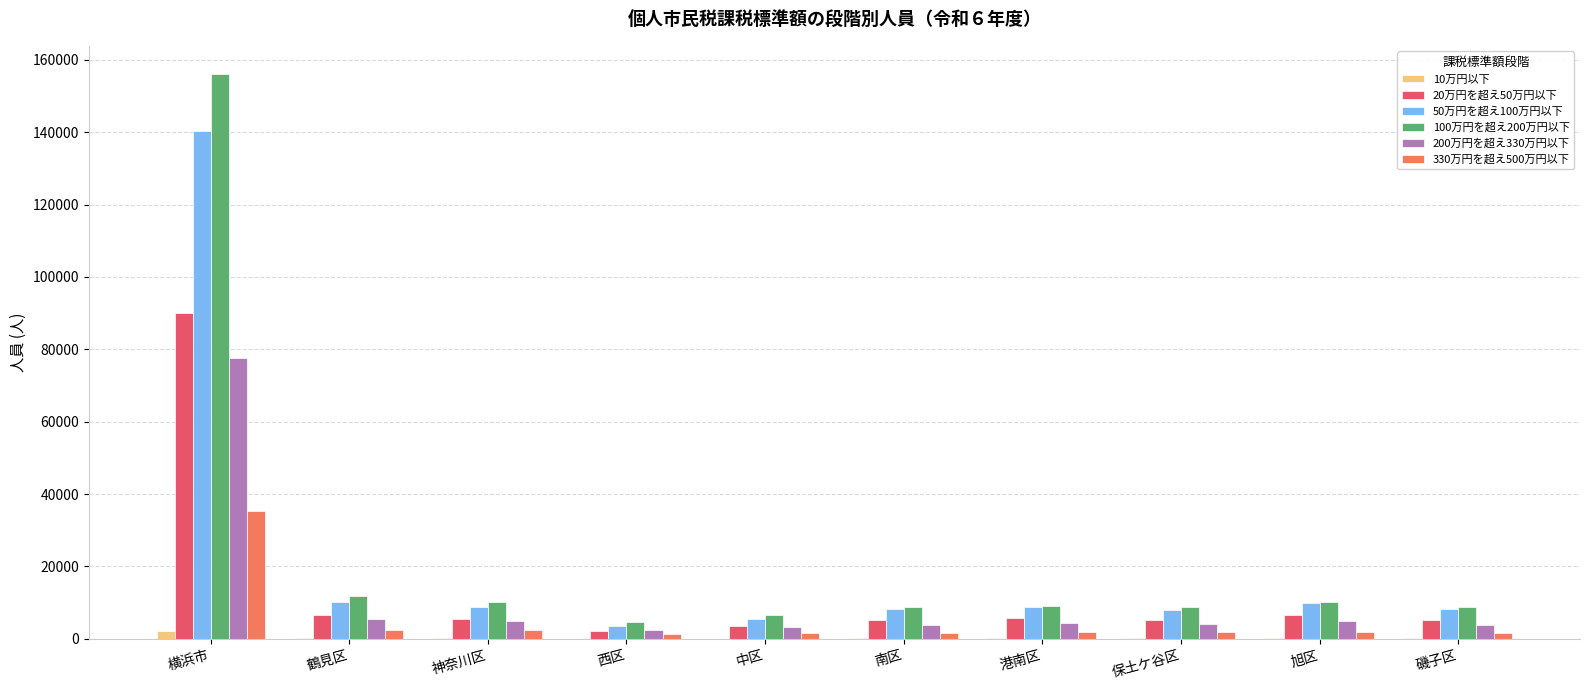

Is the value of 20万円を超え50万円以下 at 神奈川区 greater than the value of 100万円を超え200万円以下 at 旭区?

No